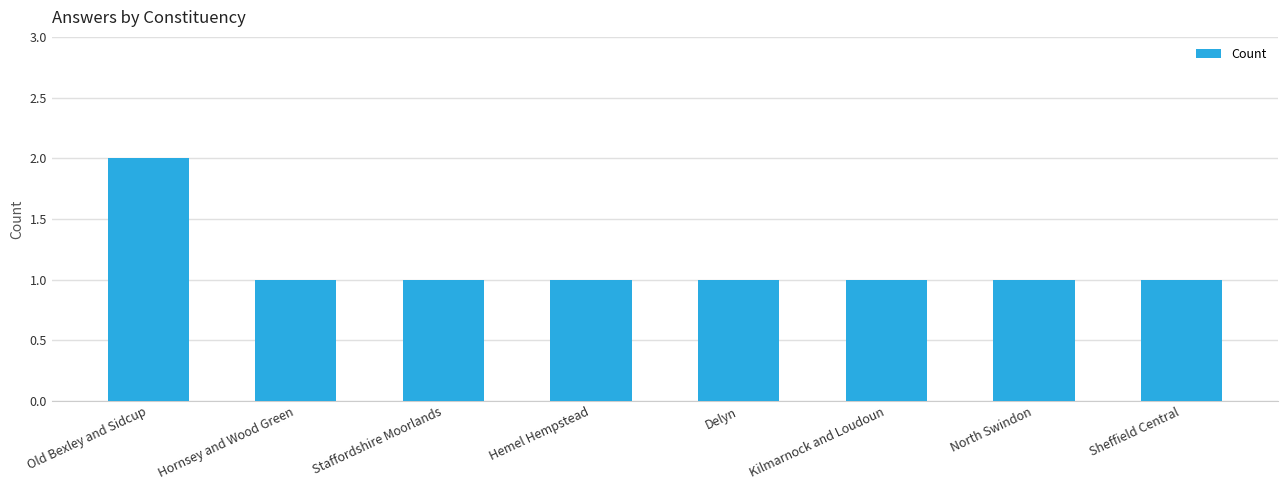

True or false: the data shows 1 at North Swindon.

True